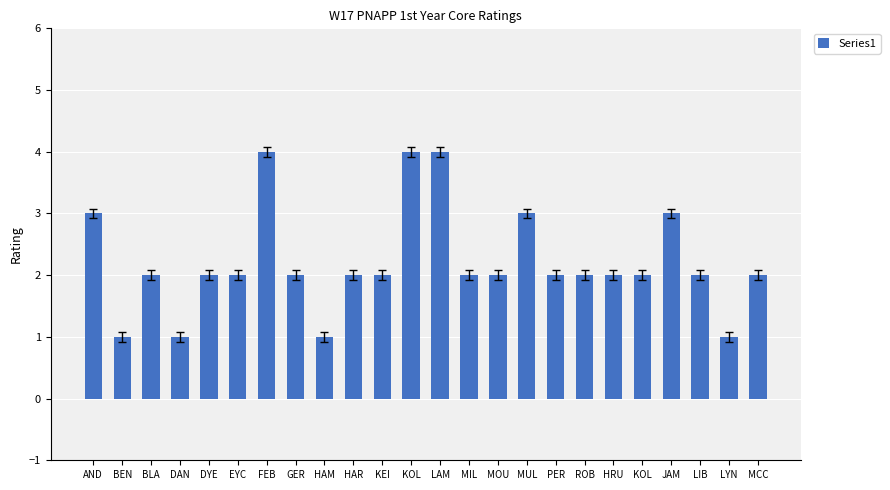

Between MOU and JAM, which is larger?

JAM